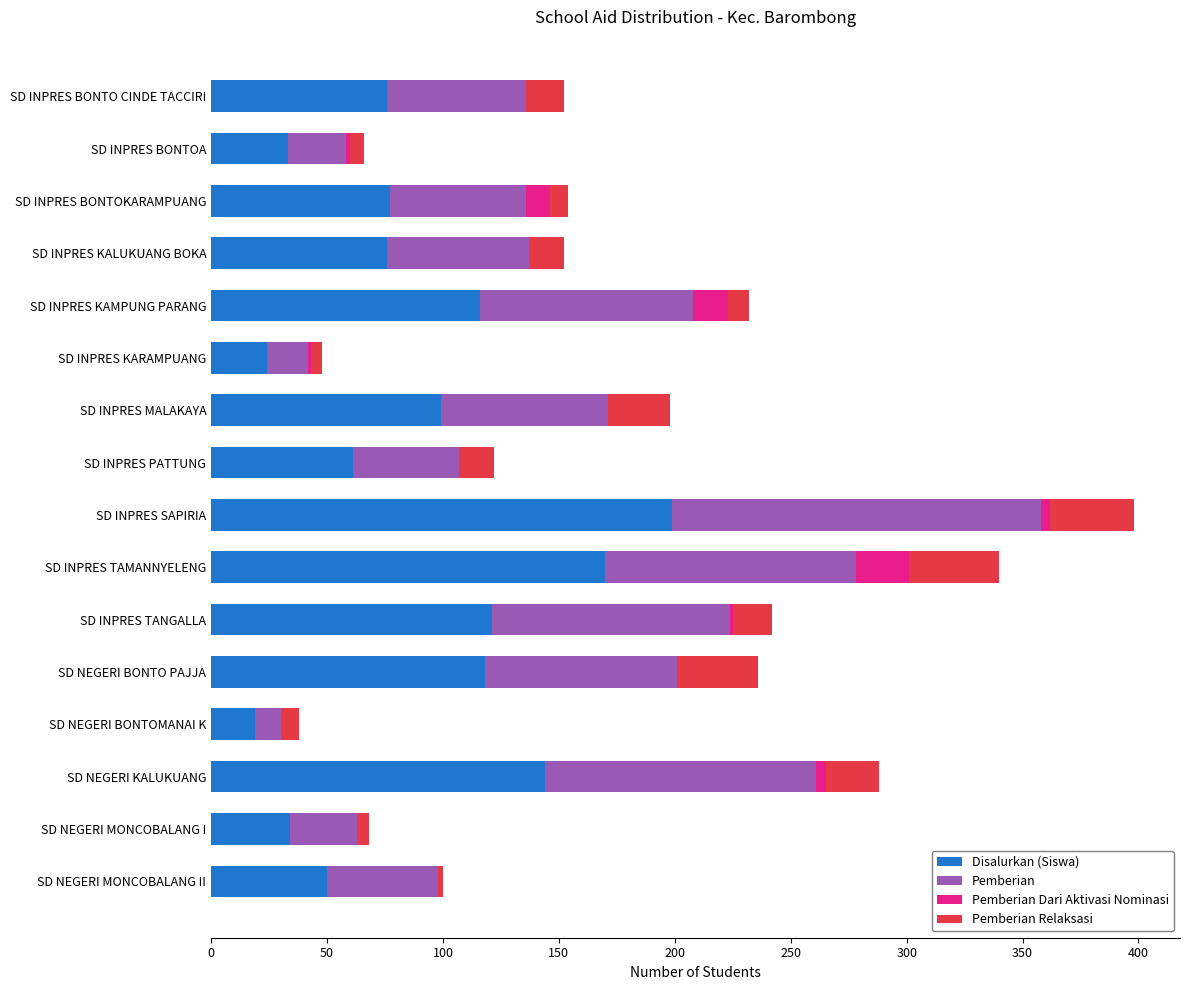

At which label does Disalurkan (Siswa) reach its peak?

SD INPRES SAPIRIA